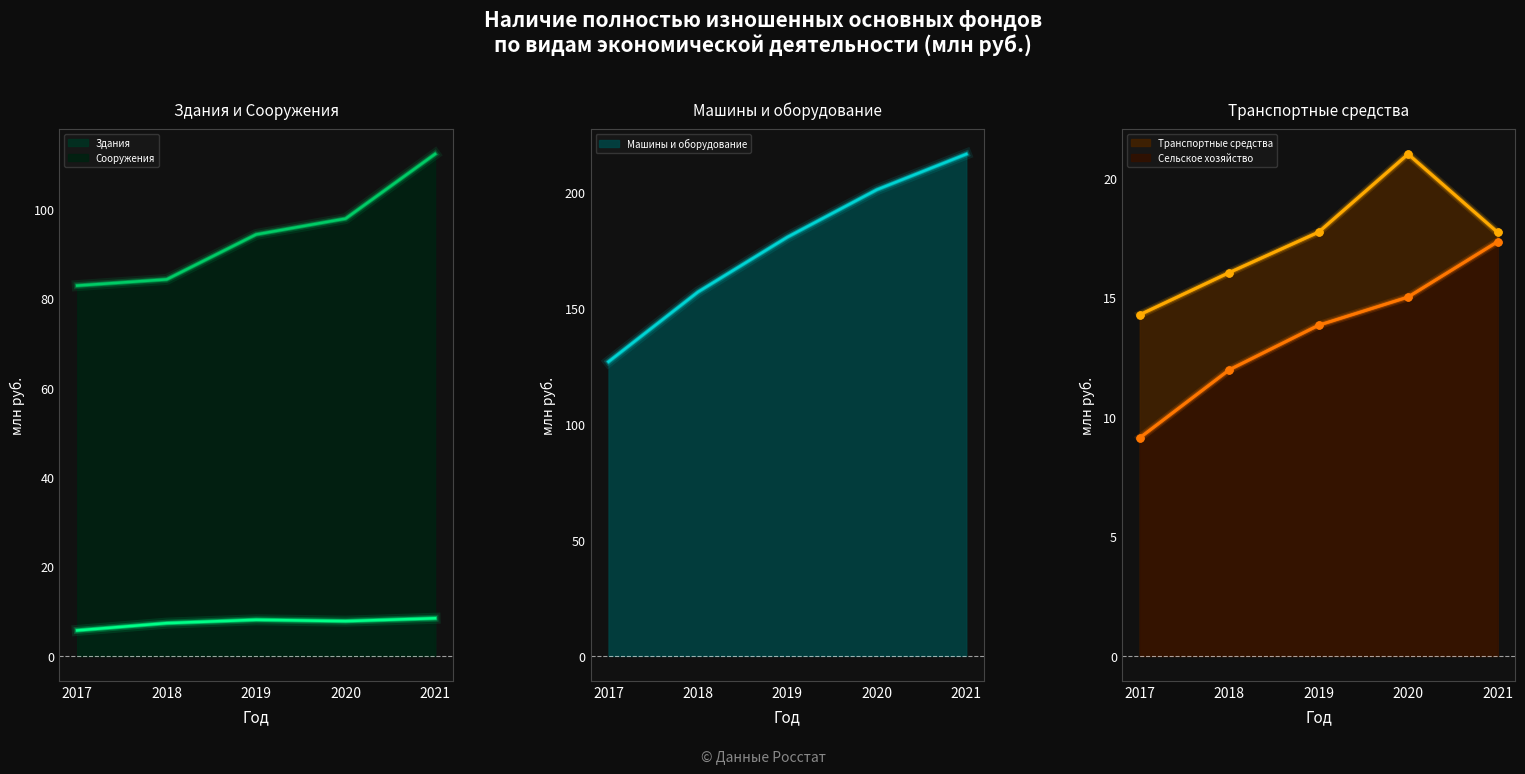

True or false: Всего основных фондов has more than 1 interior local peaks.

False